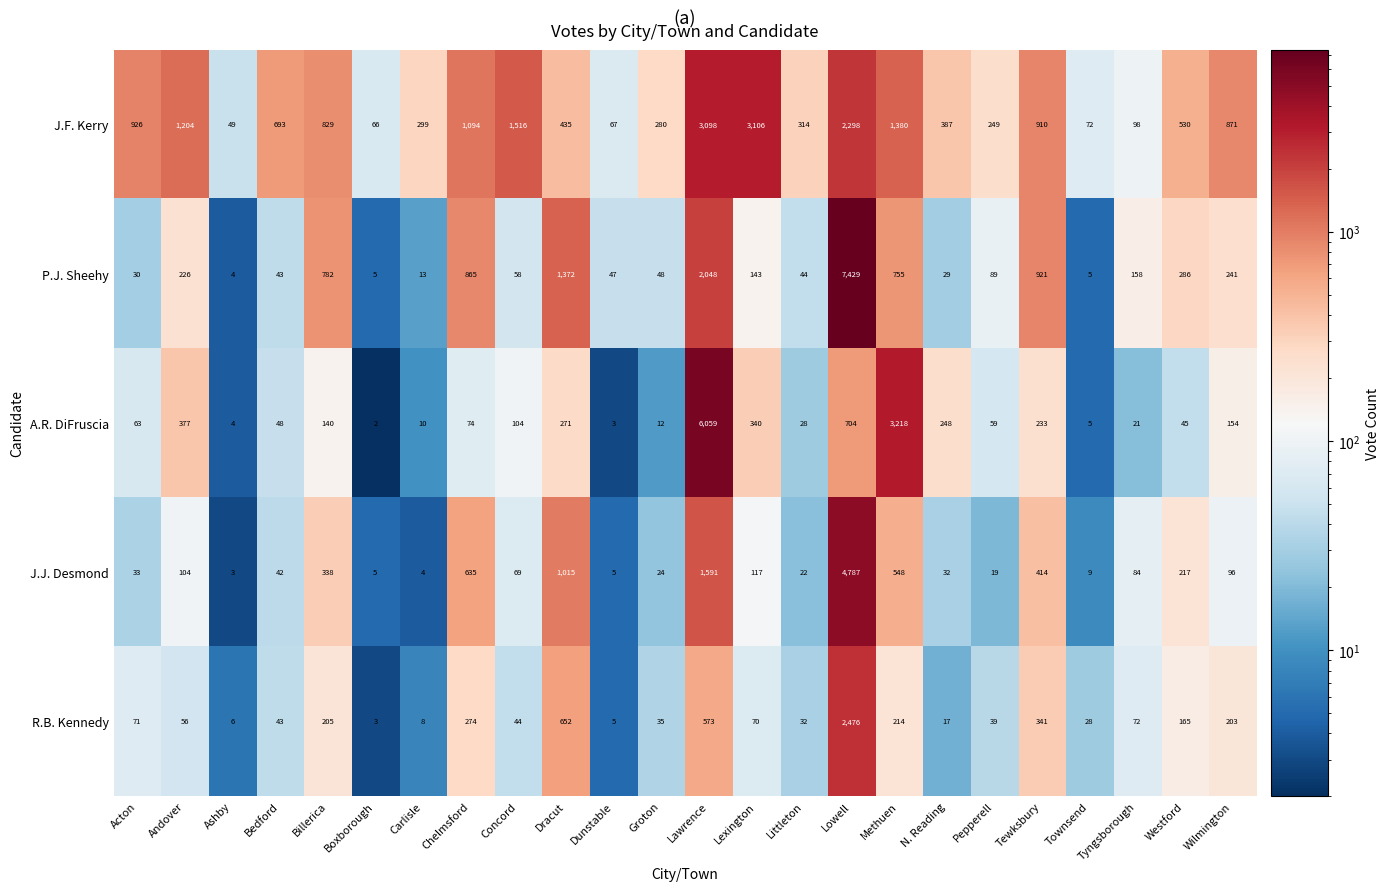

How many categories are shown in the chart?

24